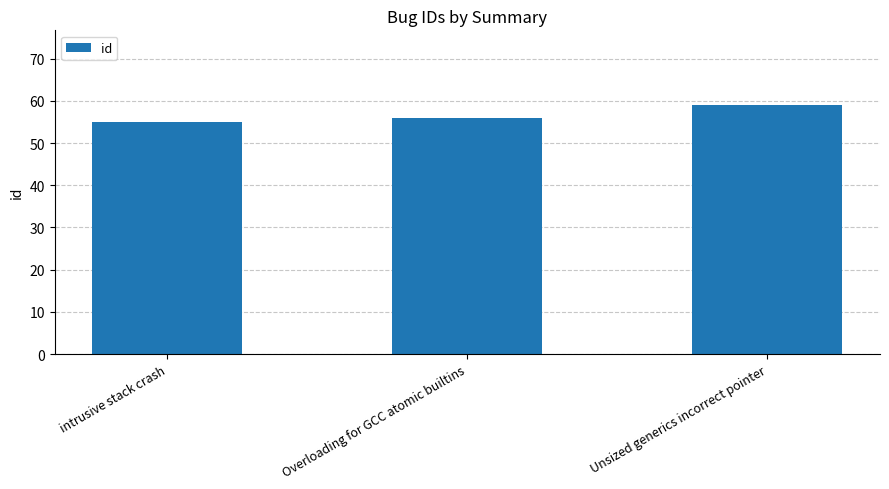

True or false: the data shows 89 at intrusive stack crash.

False